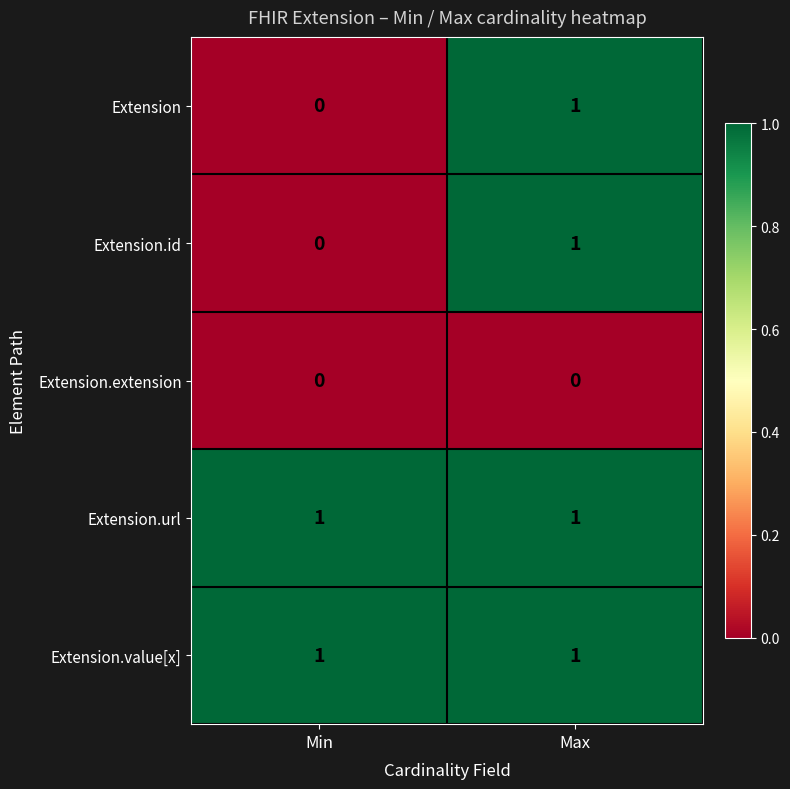

The Extension.value[x] series shows 0 at Max. True or false?

False